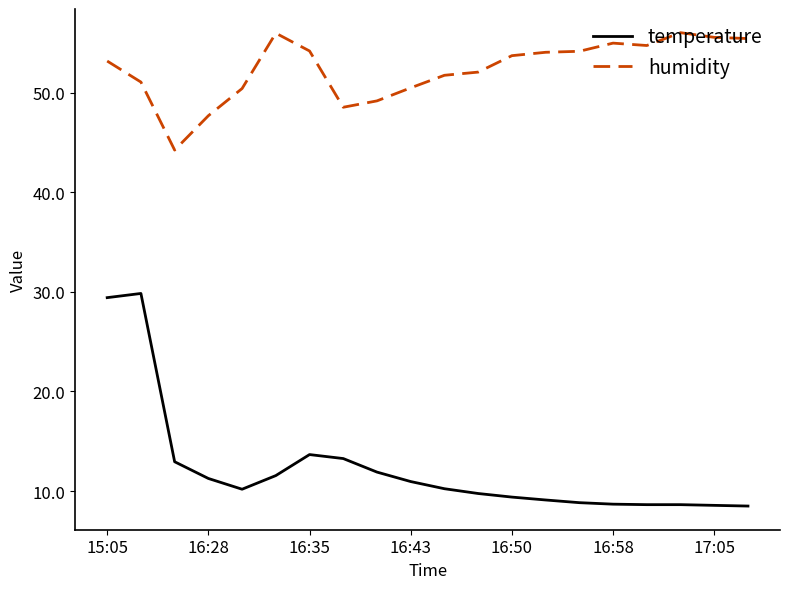

What is the sum of all humidity values?

1047.5